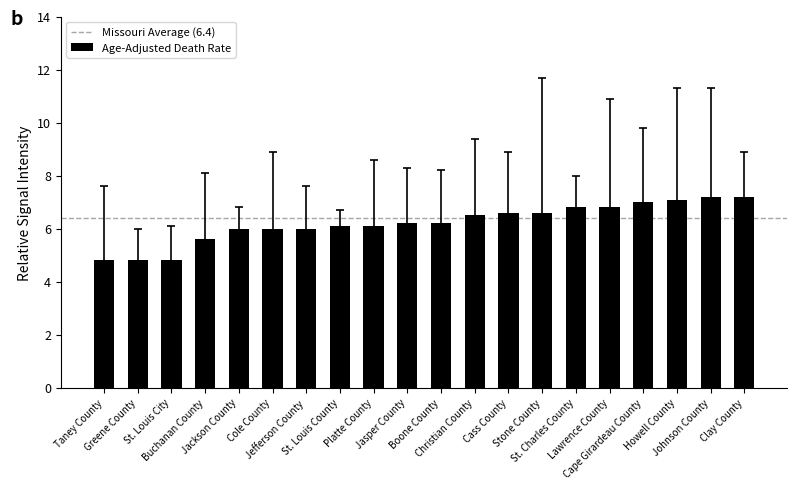

The chart shows a value of 4.8 at St. Louis City. True or false?

True